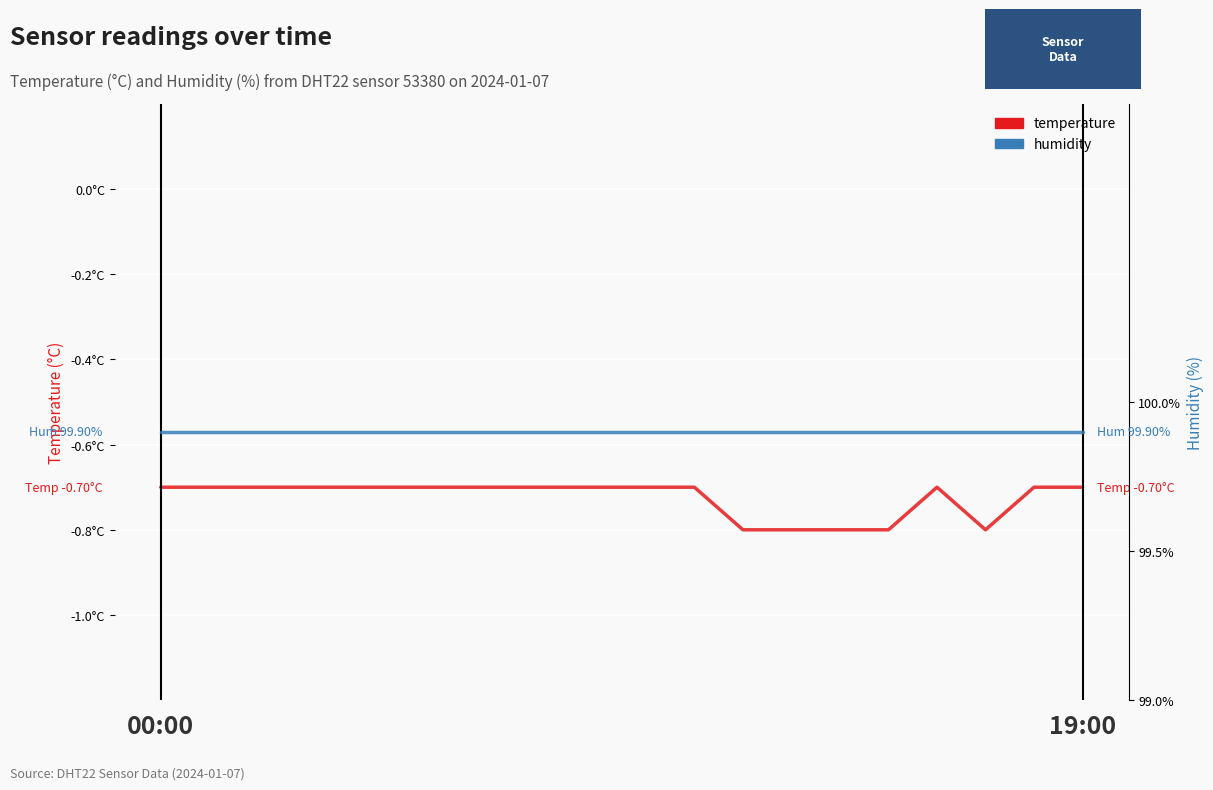

Reading left to right, what are all the values shown in this chart?

temperature: -0.7	-0.7	-0.7	-0.7	-0.7	-0.7	-0.7	-0.7	-0.7	-0.7	-0.7	-0.7	-0.8	-0.8	-0.8	-0.8	-0.7	-0.8	-0.7	-0.7
humidity: 99.9	99.9	99.9	99.9	99.9	99.9	99.9	99.9	99.9	99.9	99.9	99.9	99.9	99.9	99.9	99.9	99.9	99.9	99.9	99.9